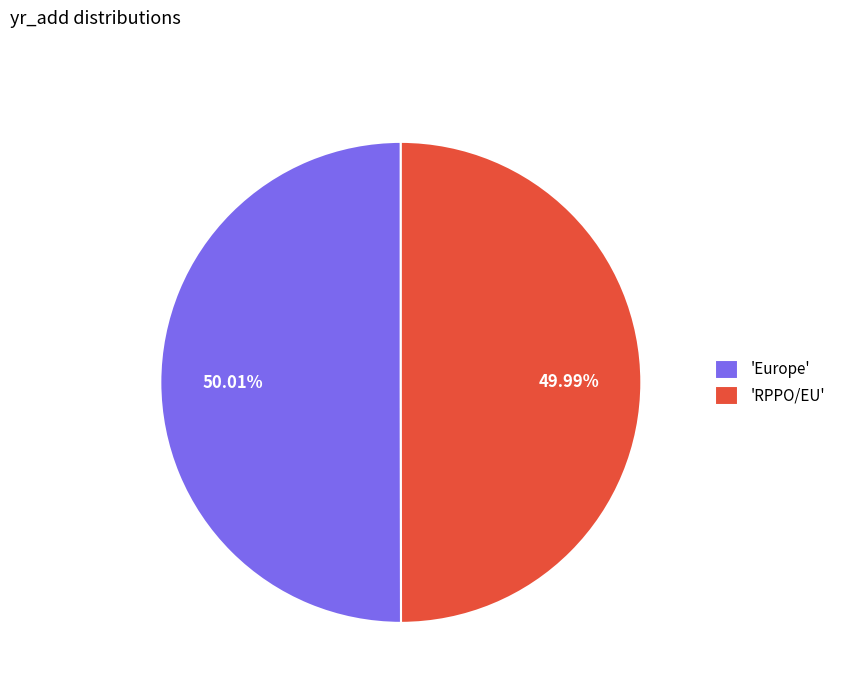

What is the ratio of the value at 'RPPO/EU' to the value at 'Europe'?

1.0